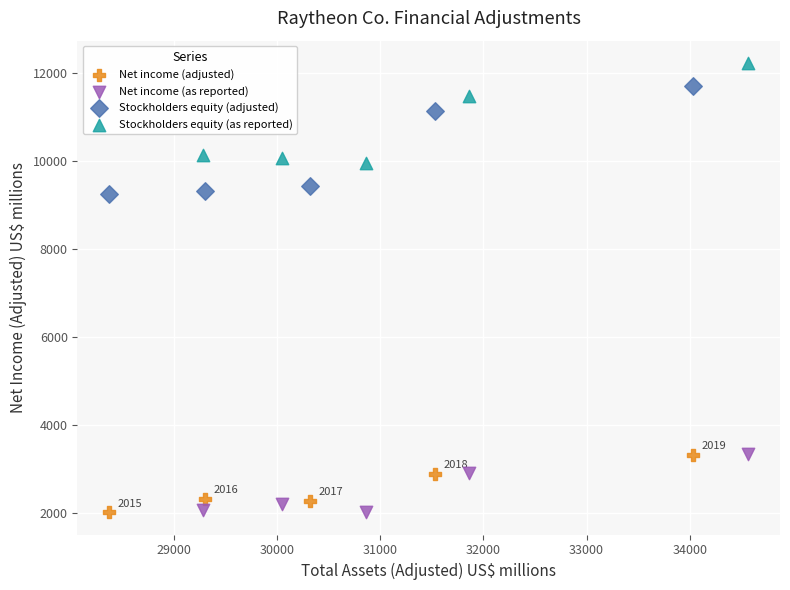

Which series contains the highest Y value?

Stockholders equity (as reported)